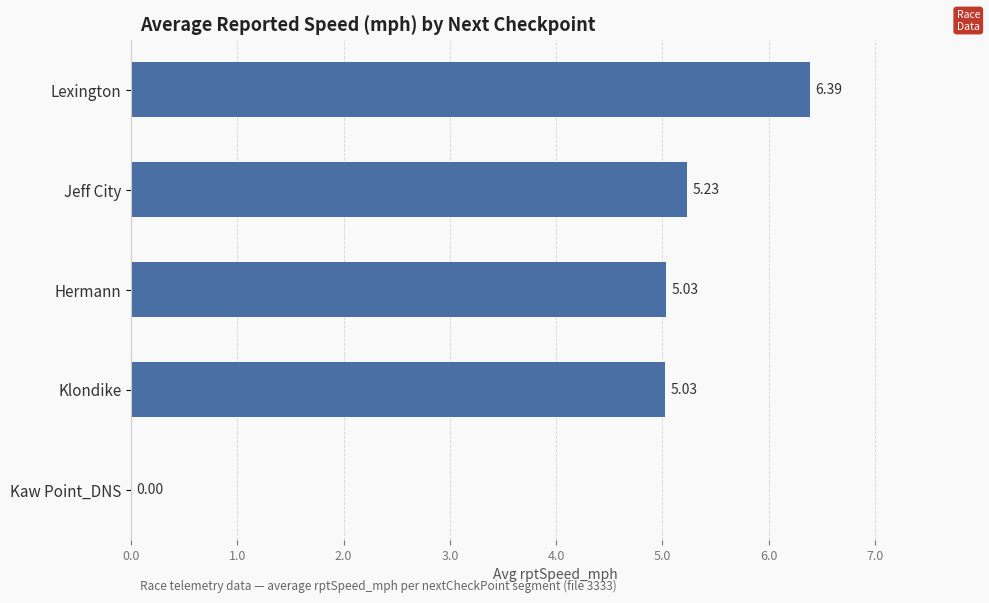

What is the sum of all values?

21.7